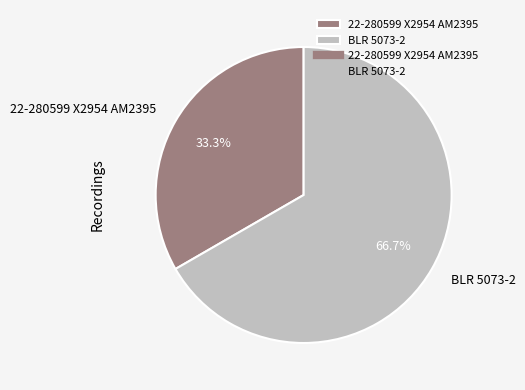

How many segments does this pie chart have?

2